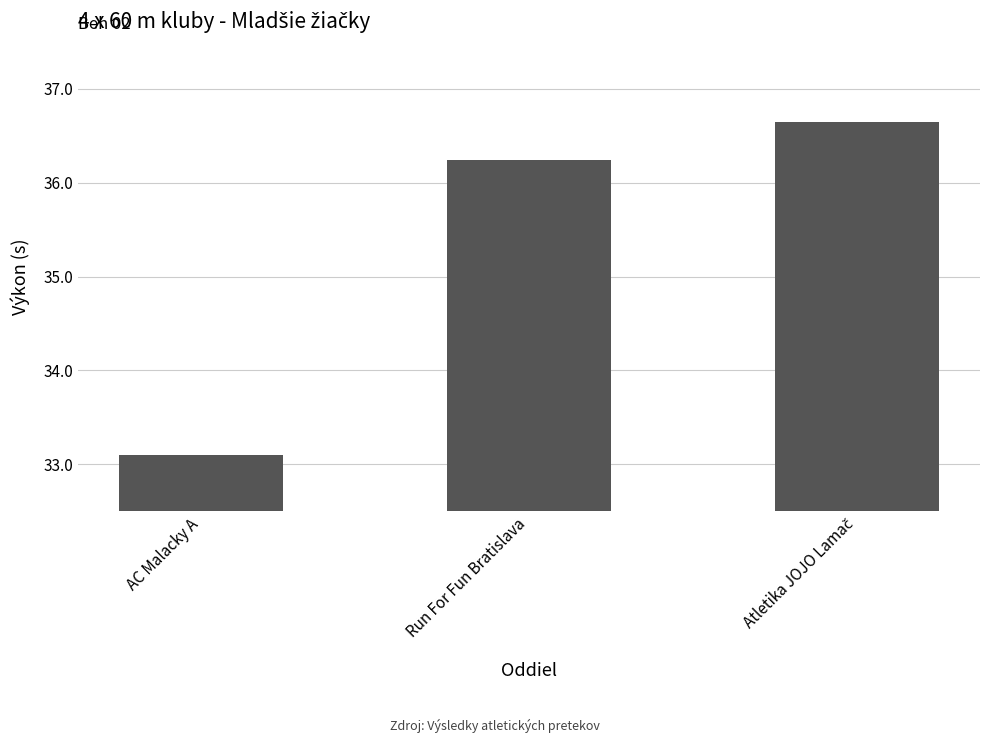

What is the minimum value shown in the chart?

33.1